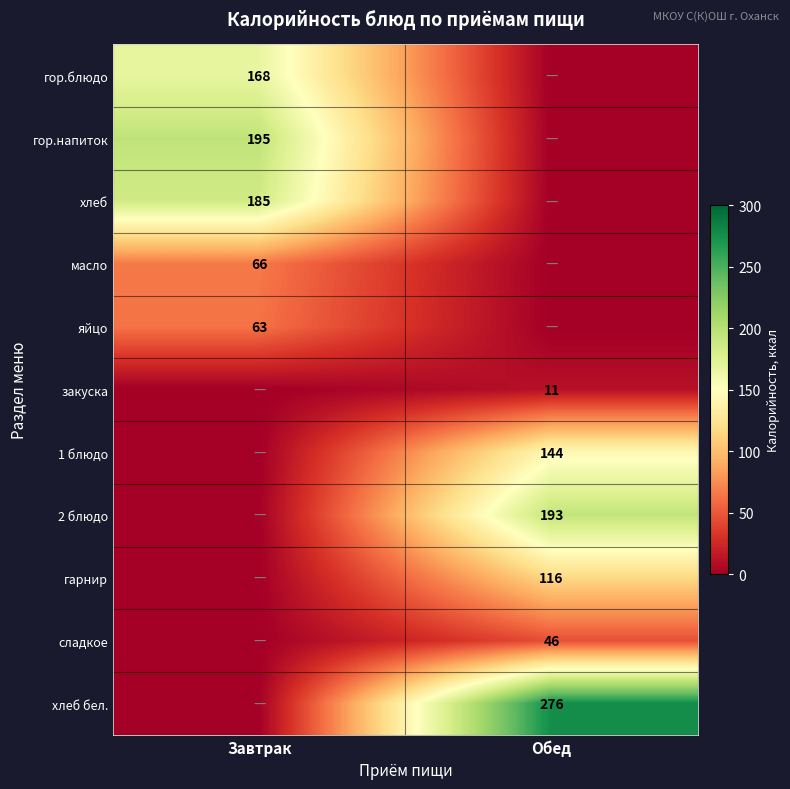

Is the value of сладкое at Обед greater than the value of гарнир at Обед?

No